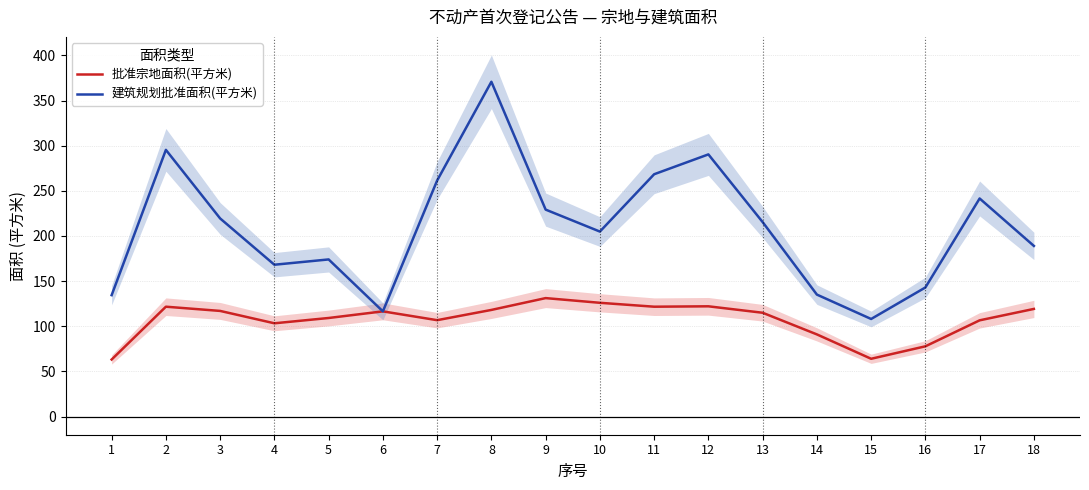

The value of 批准宗地面积(平方米) at 4 is 58.1. True or false?

False